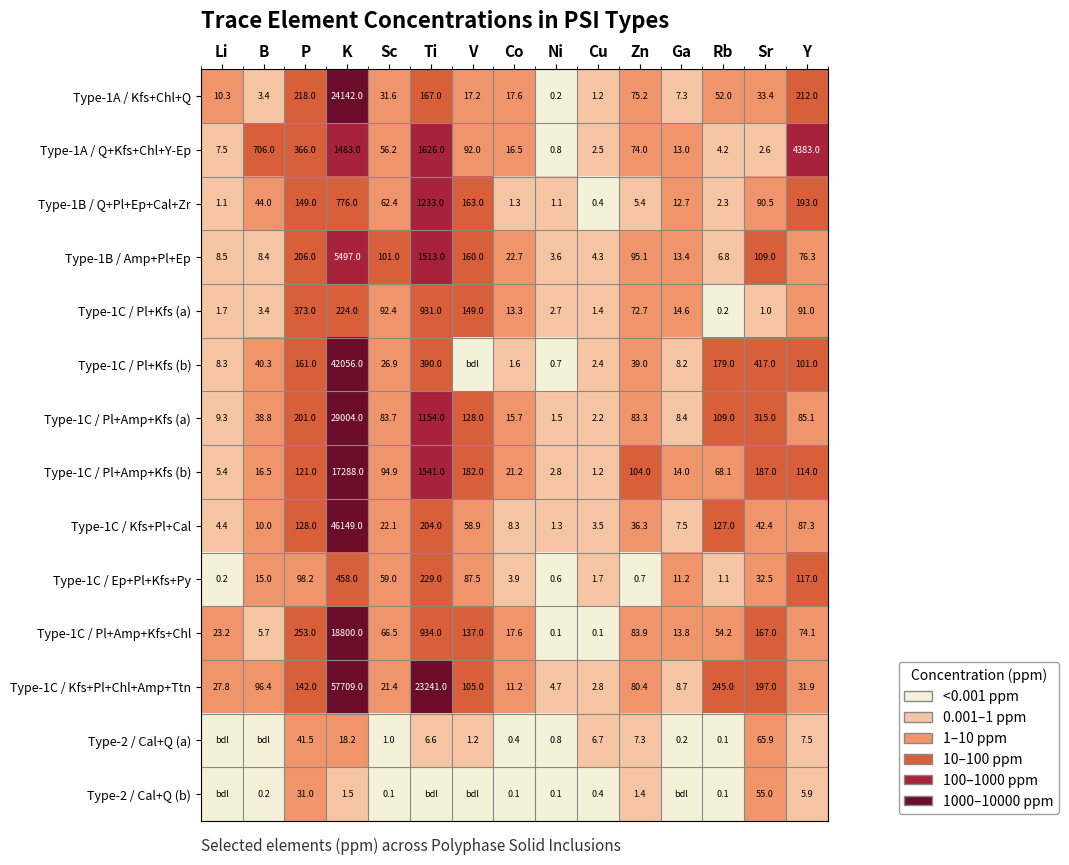

At which label does Type-1B / Amp+Pl+Ep reach its minimum?

Ni